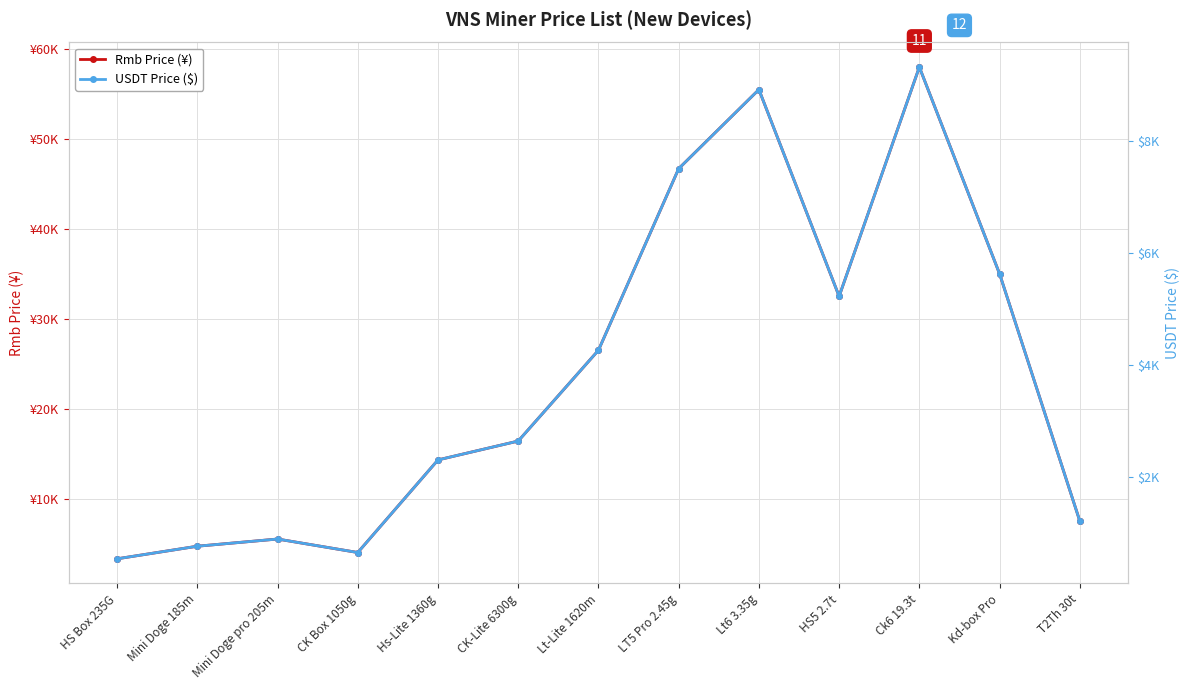

True or false: USDT Price ($) has more than 1 interior local peaks.

True